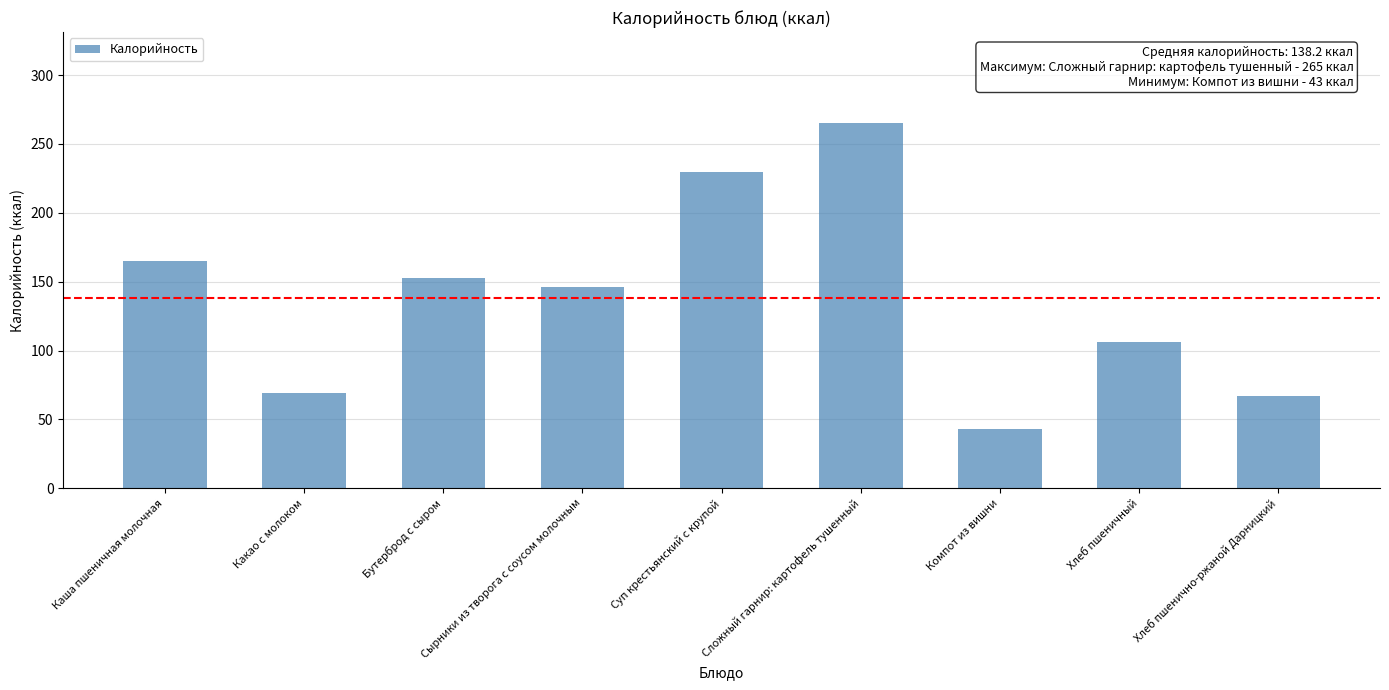

Is it true that the value at Компот из вишни is 28?

False